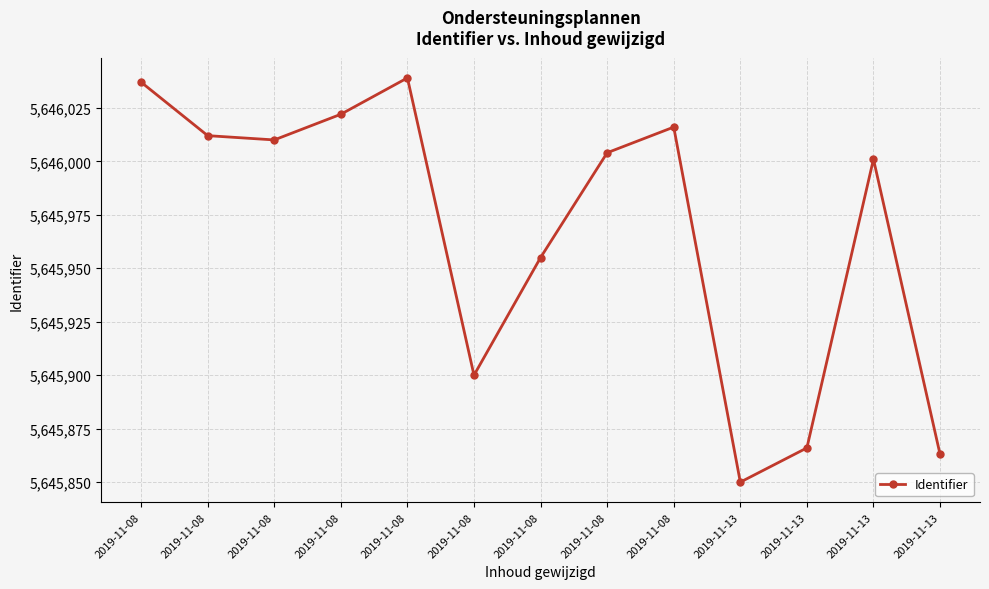

Reading right to left, transcribe all the data shown in this chart.

2019-11-13=5645863	2019-11-13=5646001	2019-11-13=5645866	2019-11-13=5645850	2019-11-08=5646016	2019-11-08=5646004	2019-11-08=5645955	2019-11-08=5645900	2019-11-08=5646039	2019-11-08=5646022	2019-11-08=5646010	2019-11-08=5646012	2019-11-08=5646037